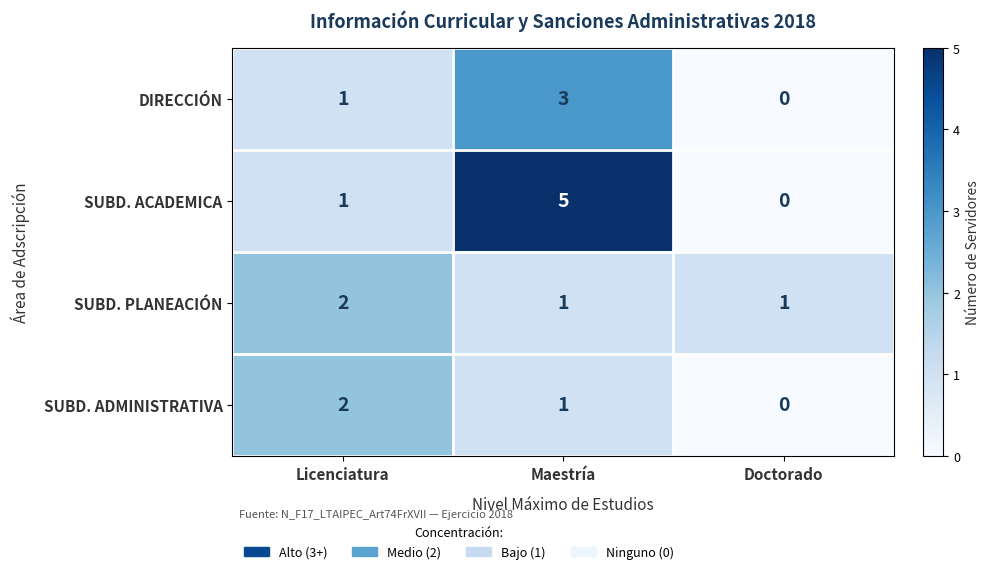

True or false: DIRECCIÓN has a value of 4 at Maestría.

False